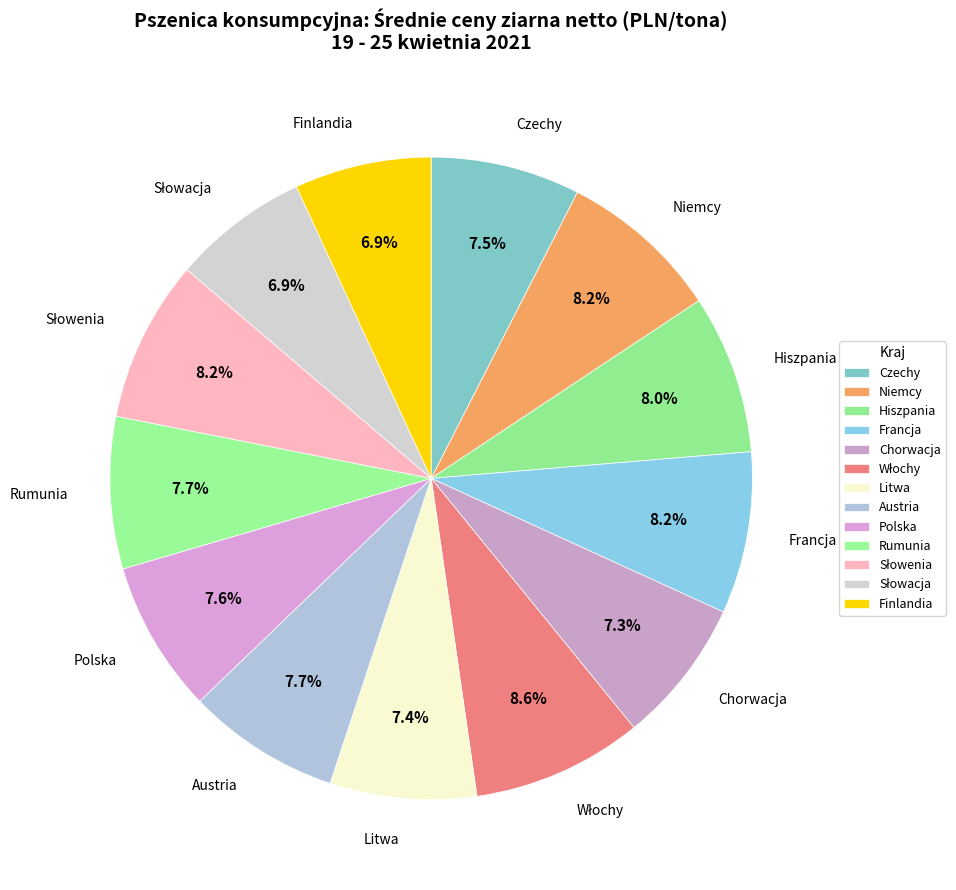

How many slices are in this pie chart?

13